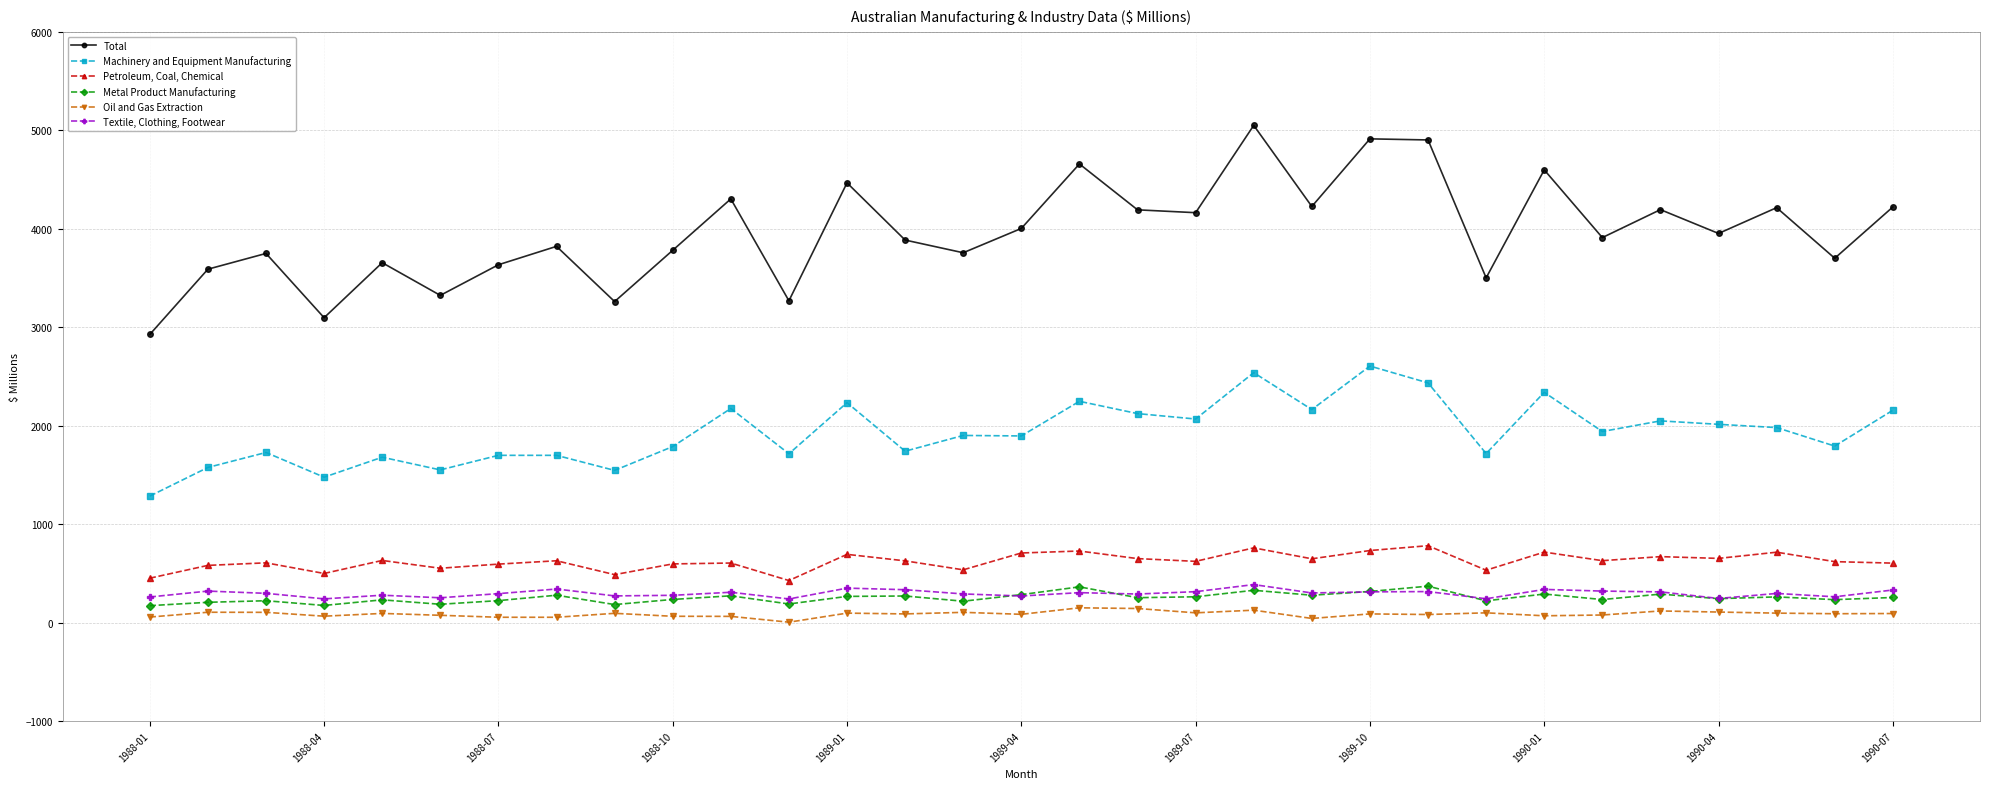

Which series has the largest range (max minus min)?

Total